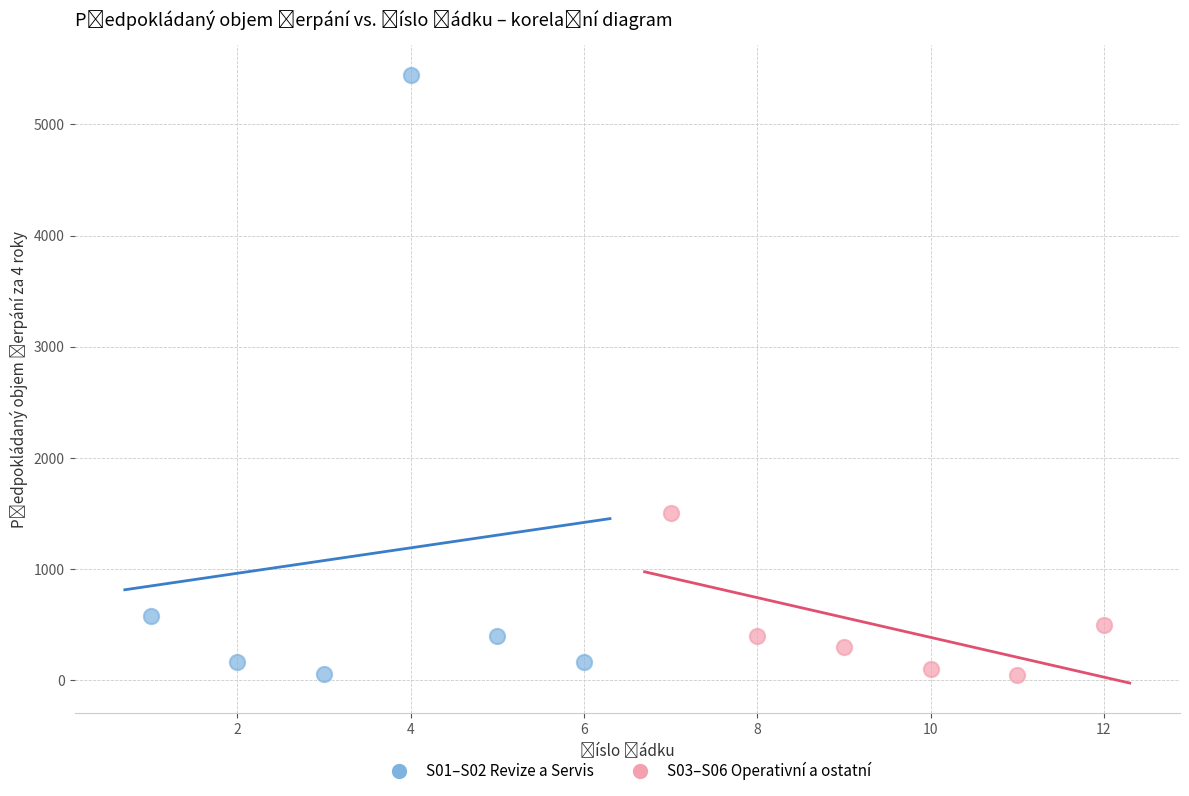

Which series reaches the maximum Y coordinate?

S01–S02 Revize a Servis